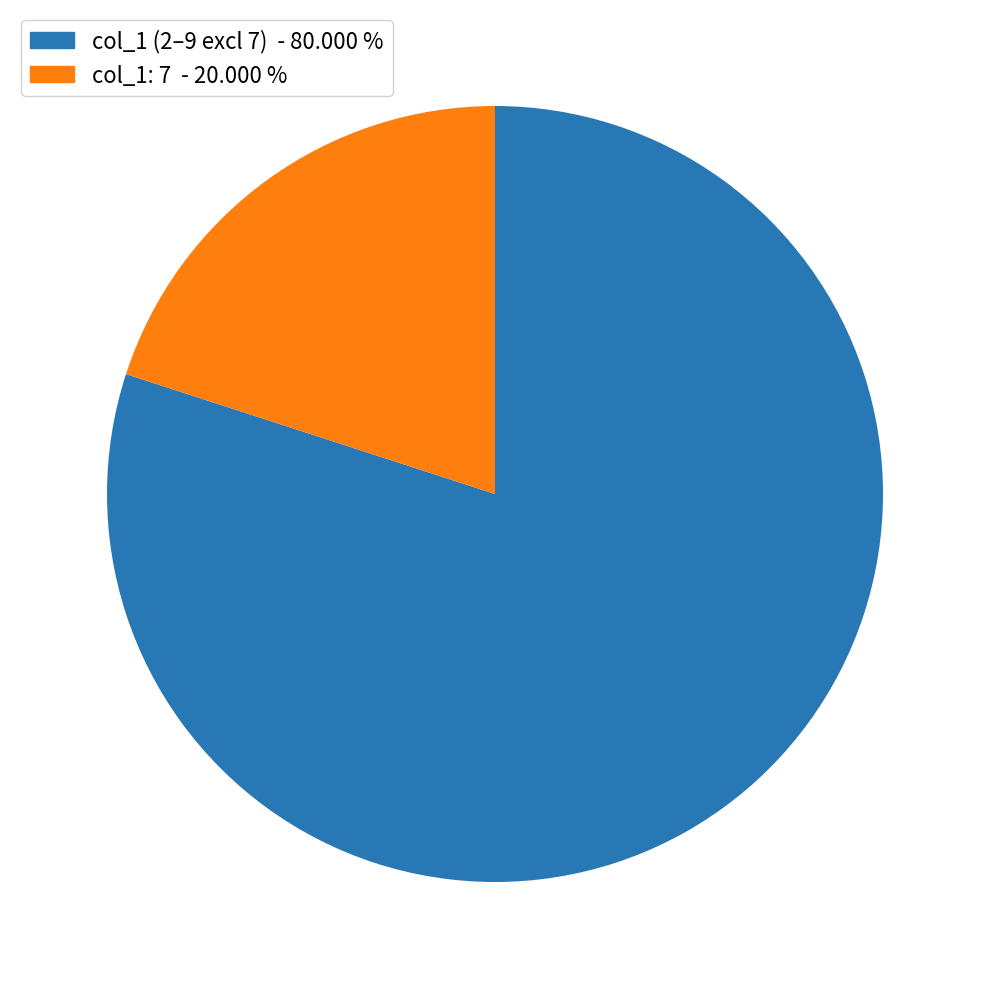

Does any single category account for the majority?

Yes